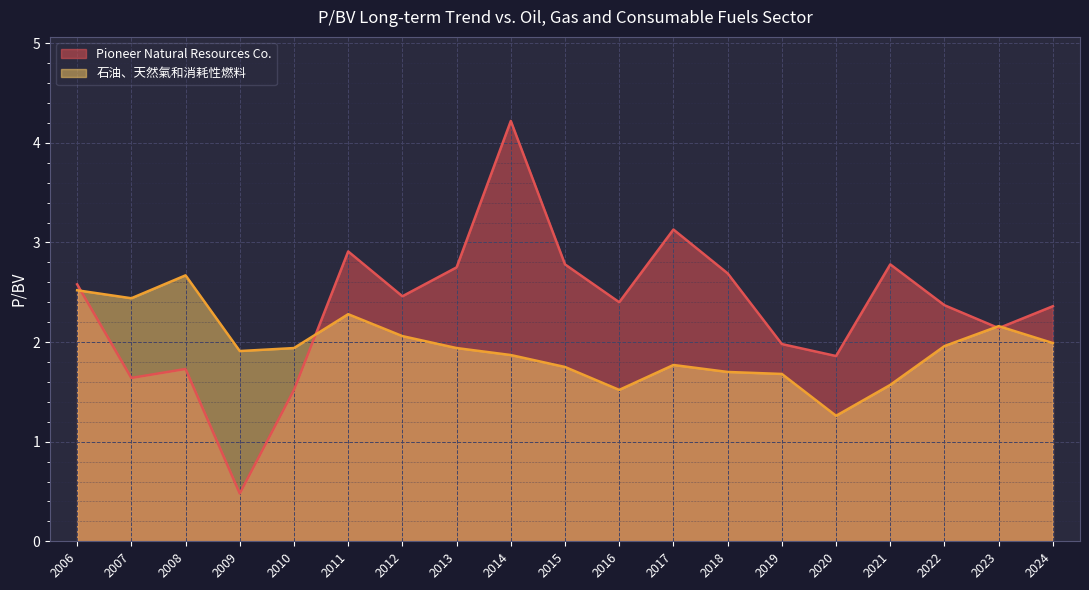

Reading right to left, transcribe all the data shown in this chart.

Pioneer Natural Resources Co.: 2006=2.6	2007=1.6	2008=1.7	2009=0.5	2010=1.5	2011=2.9	2012=2.5	2013=2.8	2014=4.2	2015=2.8	2016=2.4	2017=3.1	2018=2.7	2019=2.0	2020=1.9	2021=2.8	2022=2.4	2023=2.1	2024=2.4
石油、天然氣和消耗性燃料: 2006=2.5	2007=2.4	2008=2.7	2009=1.9	2010=1.9	2011=2.3	2012=2.1	2013=1.9	2014=1.9	2015=1.8	2016=1.5	2017=1.8	2018=1.7	2019=1.7	2020=1.3	2021=1.6	2022=2.0	2023=2.2	2024=2.0